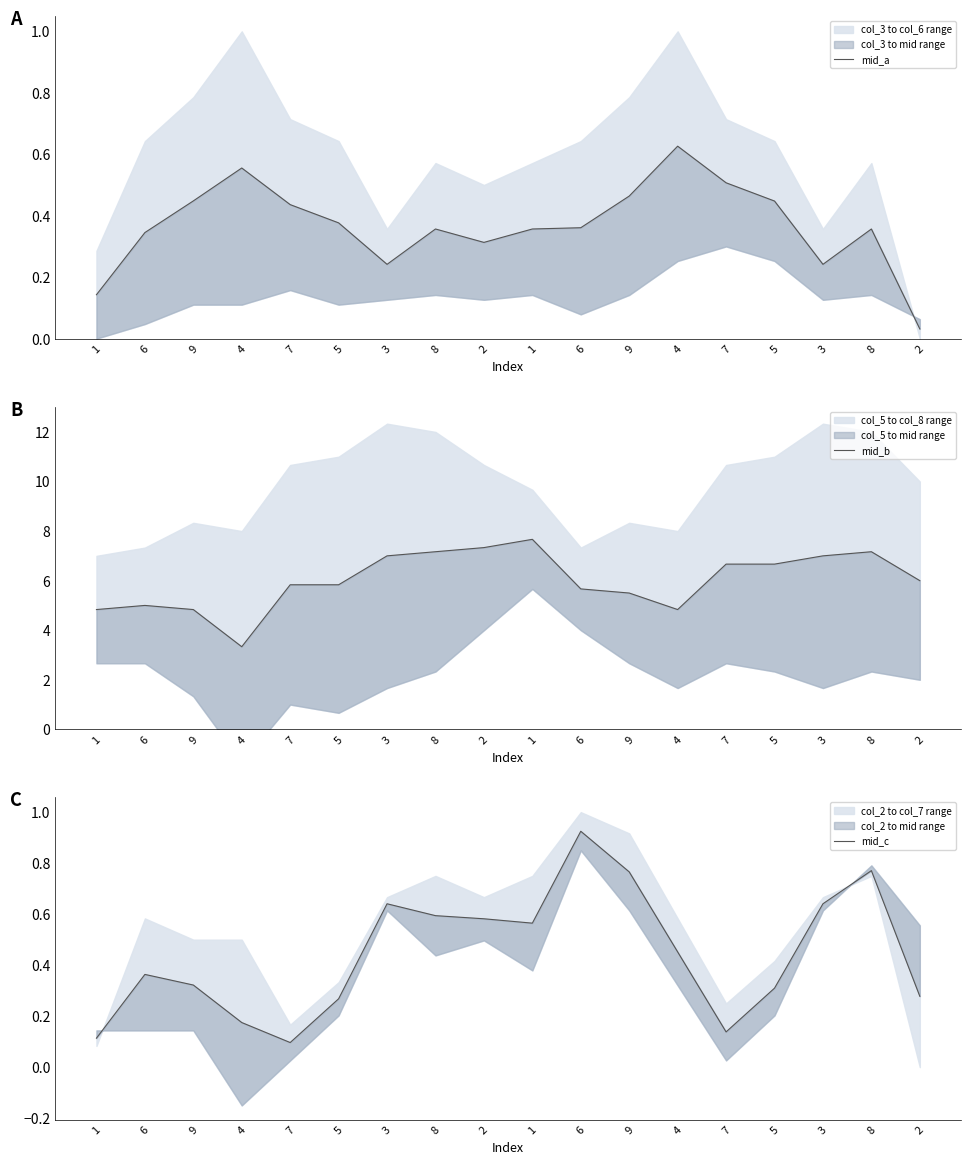

True or false: mid_b and mid_a intersect in this chart.

False